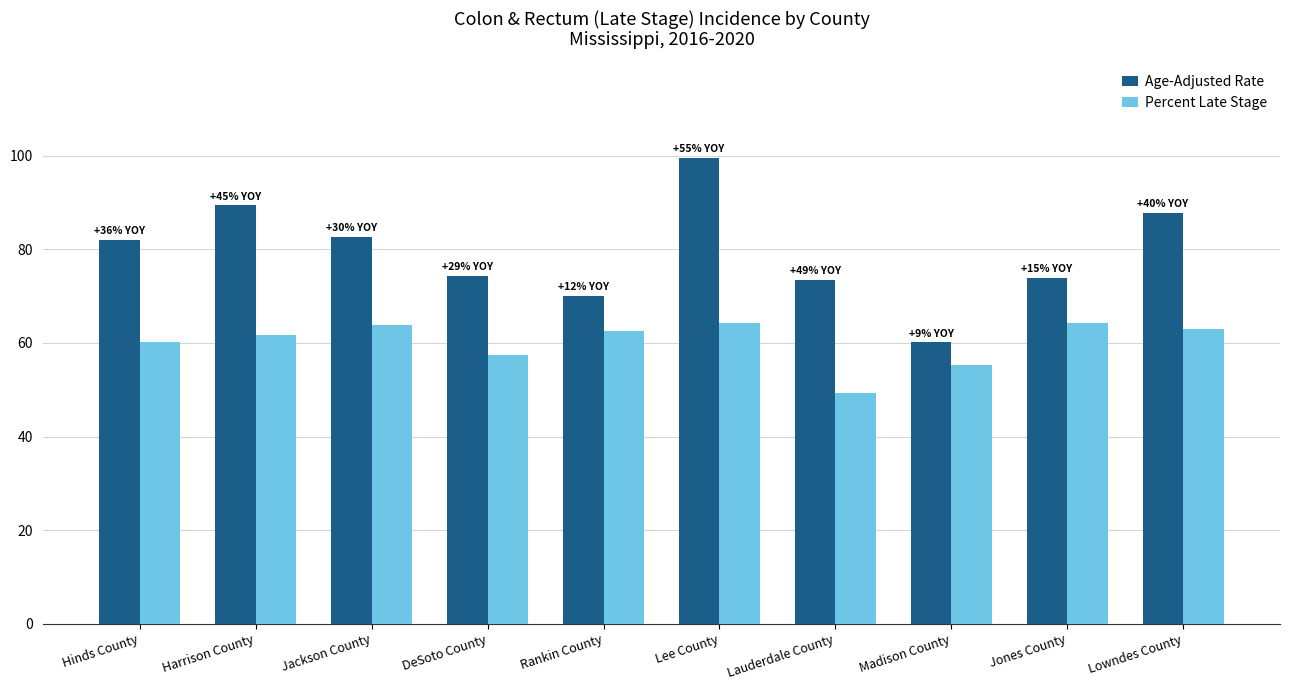

Is it true that Percent Late Stage equals 64.3 at Jones County?

True